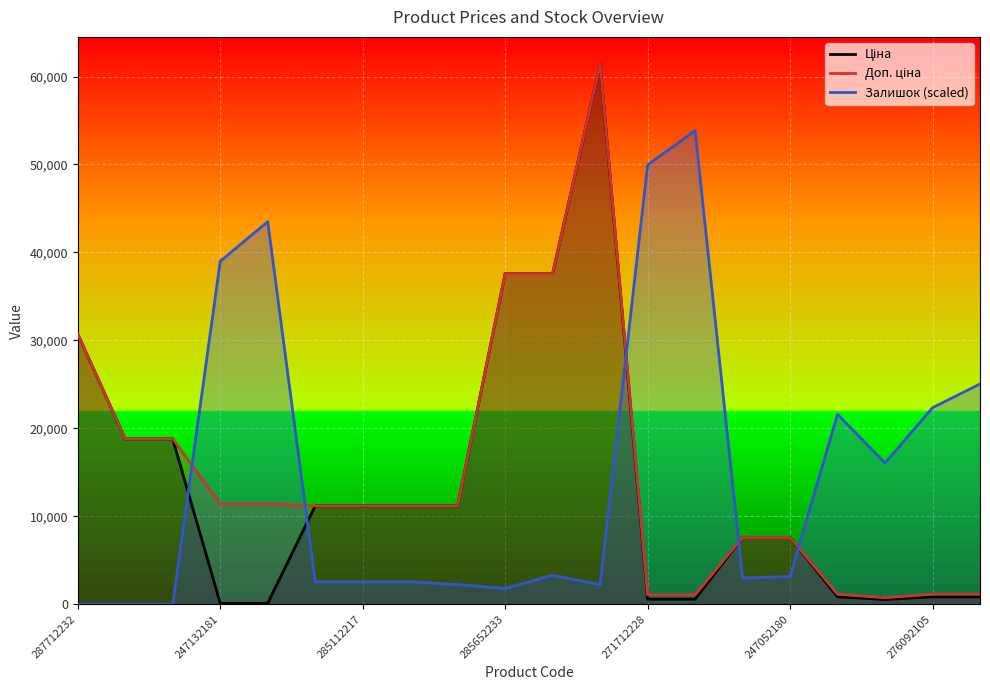

At 247052180, list the series in order from largest to smallest.

Ціна, Доп. ціна, Залишок